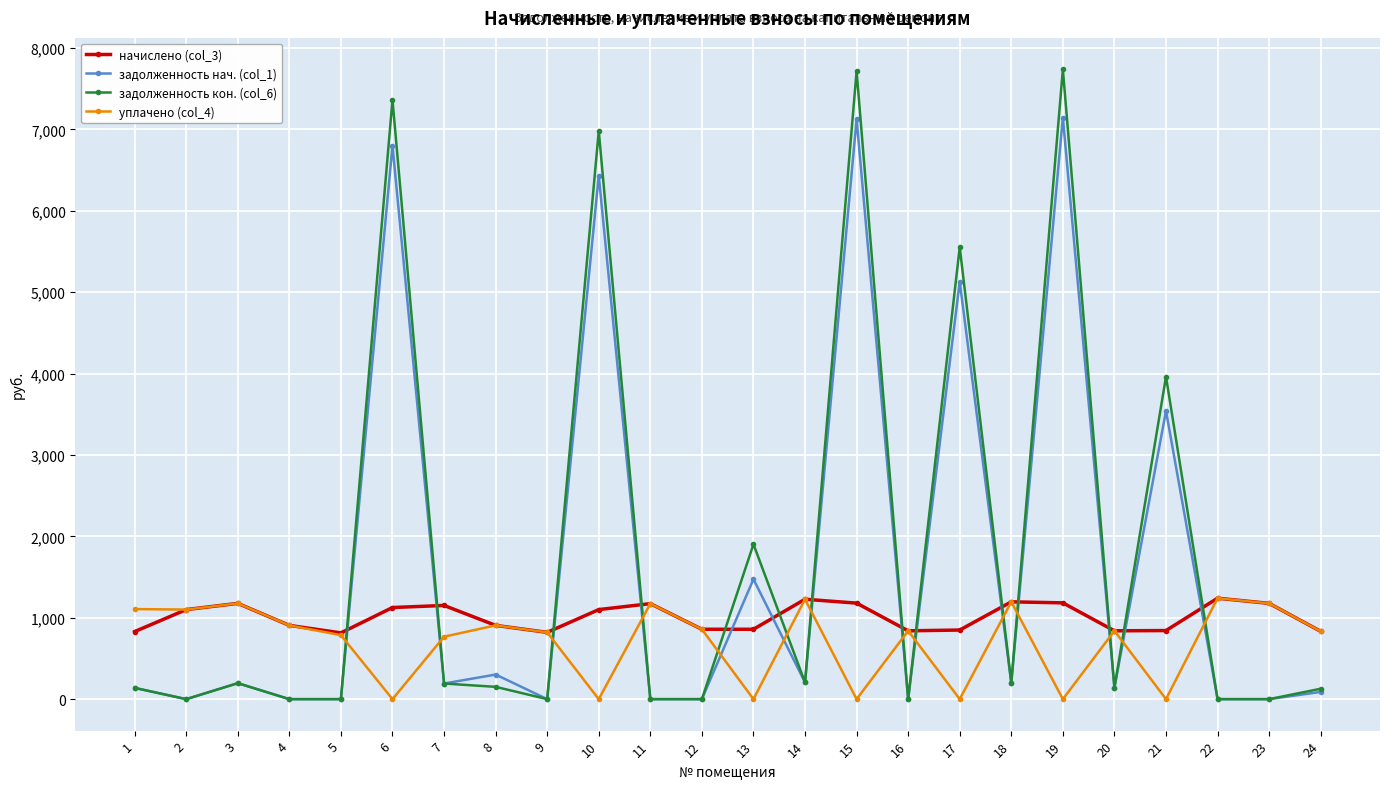

At 6, list the series in order from smallest to largest.

уплачено (col_4), начислено (col_3), задолженность нач. (col_1), задолженность кон. (col_6)